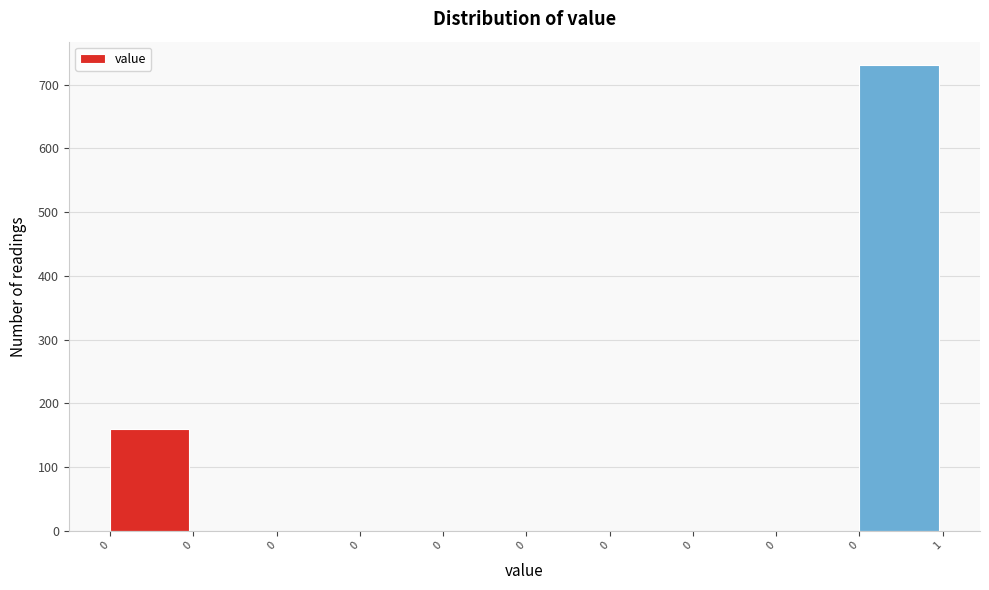

How many data points are above 0?

2